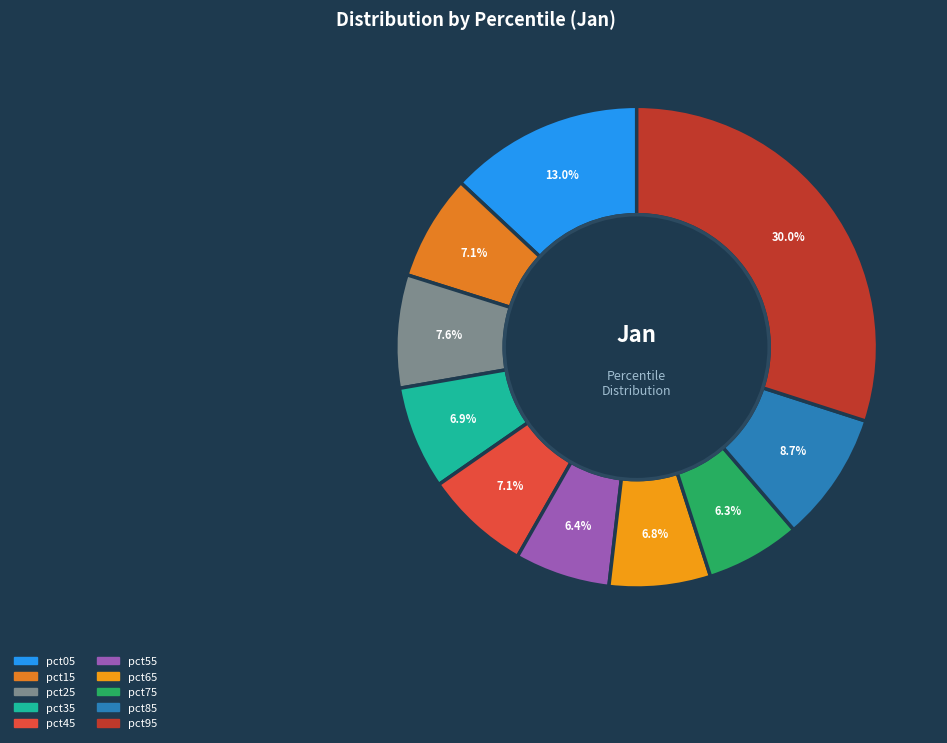

To the nearest percent, what is the difference between the largest and smallest slice percentages?

24%